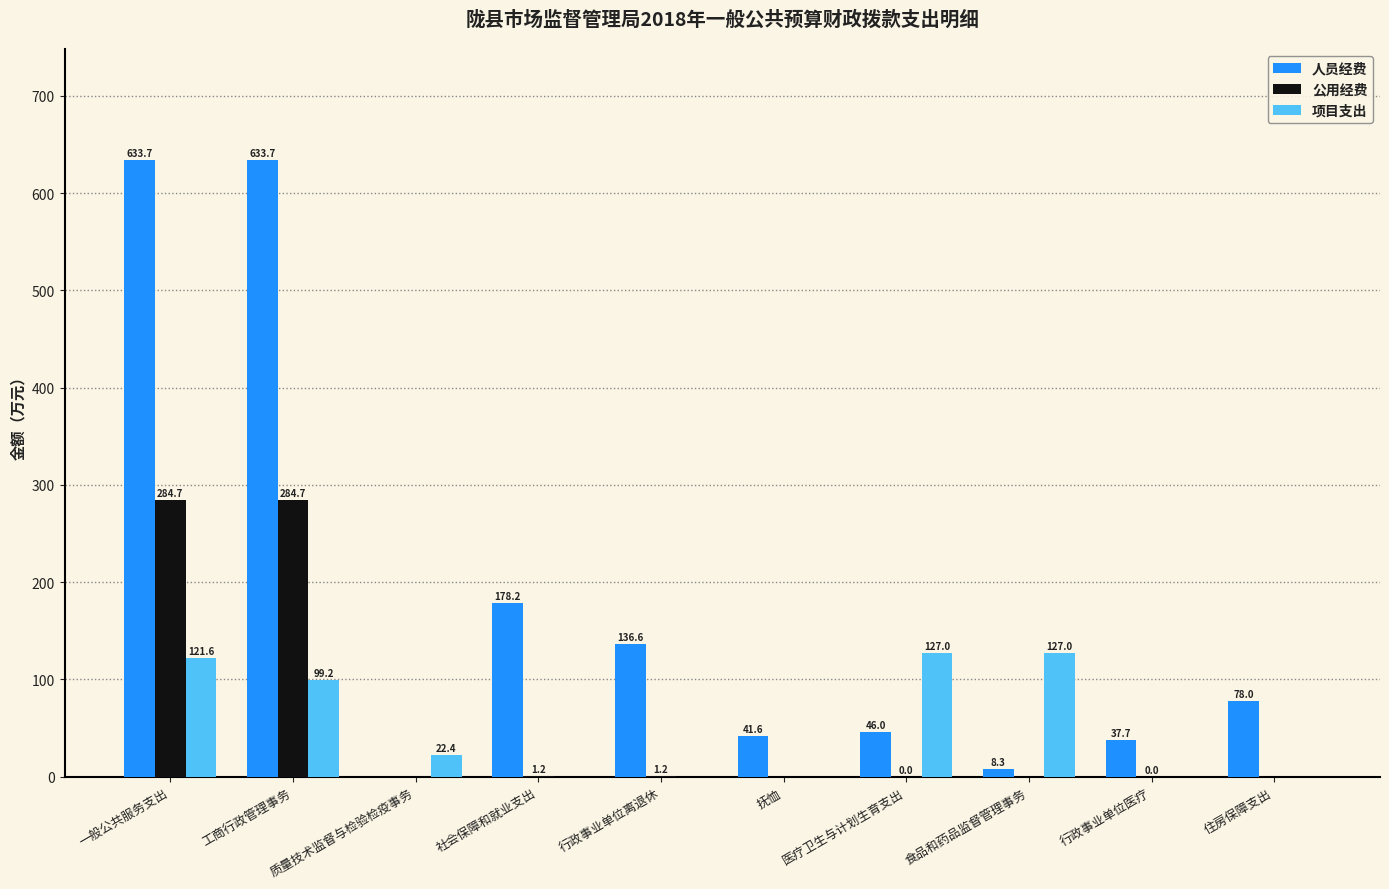

What is the maximum value for 人员经费?

633.7